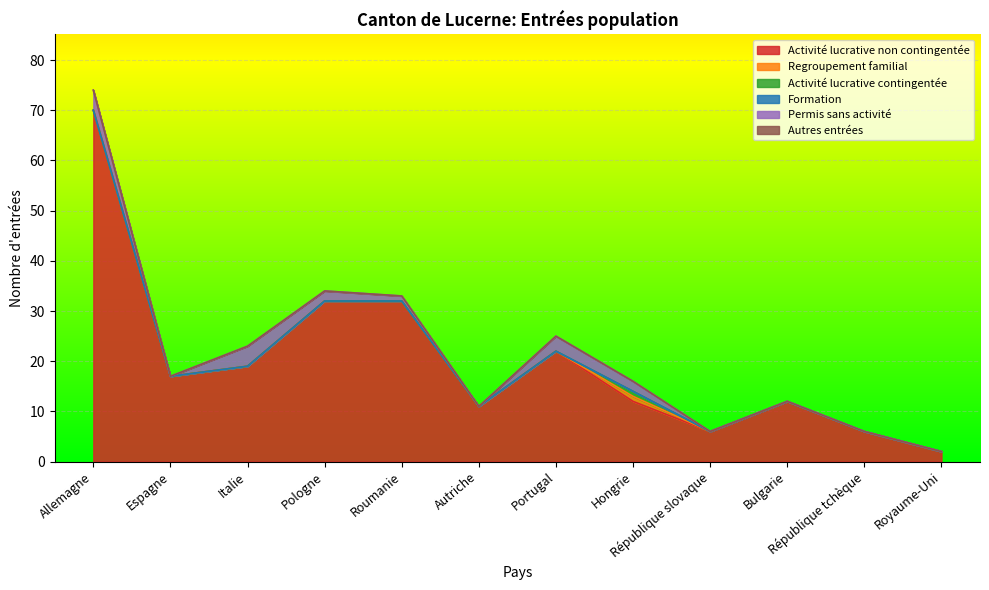

In Activité lucrative non contingentée, how many points are lower than both neighbors (excluding endpoints)?

3